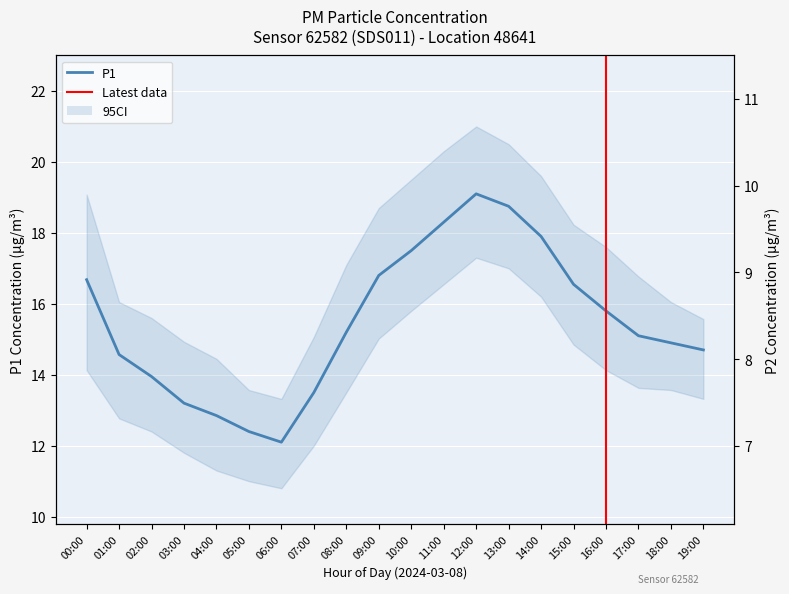

What is the value of the P1 point at the 20th from the left?

14.7